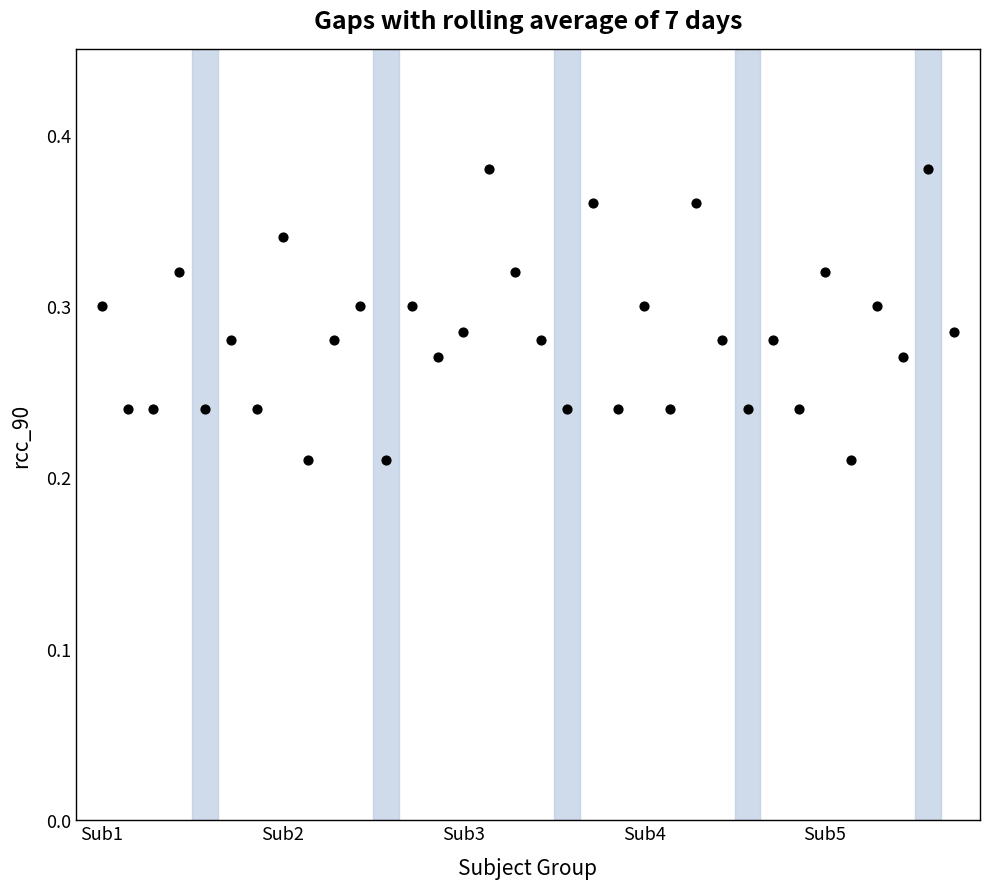

Count the number of points in this scatter plot.

34